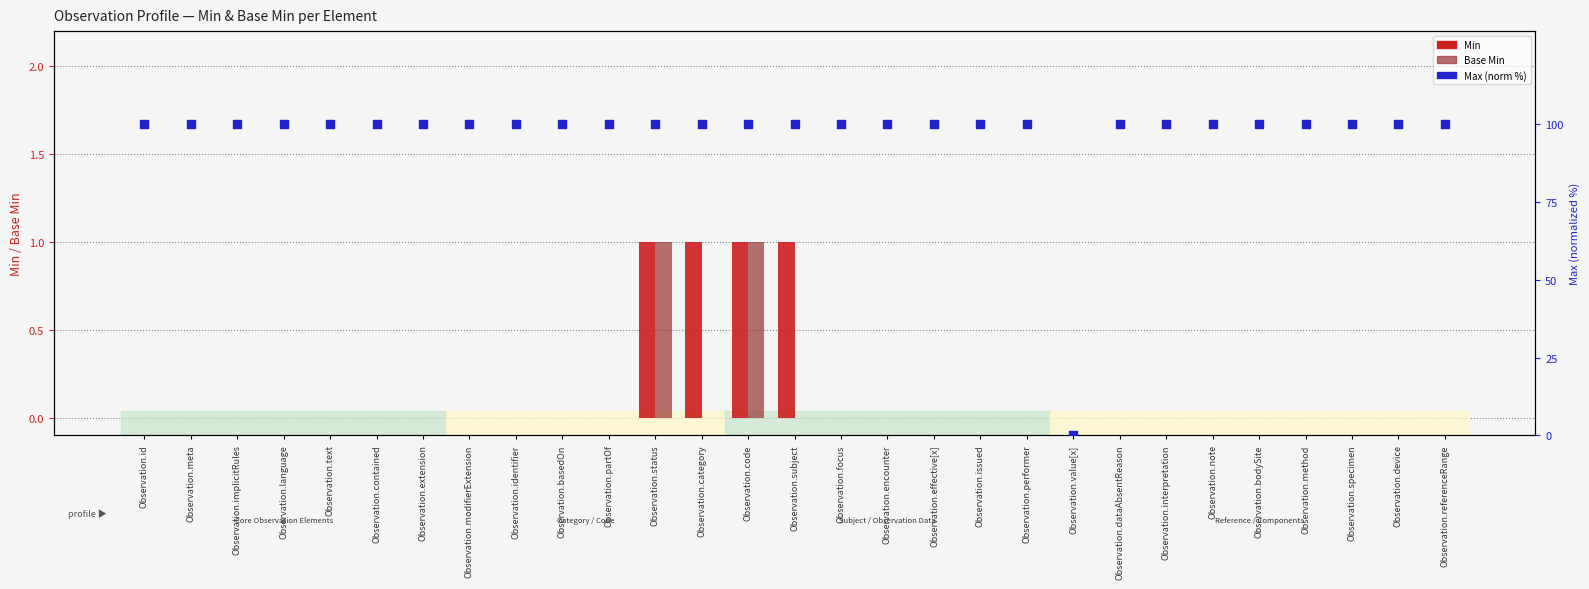

At which category is the sum across all series the highest?

Observation.status